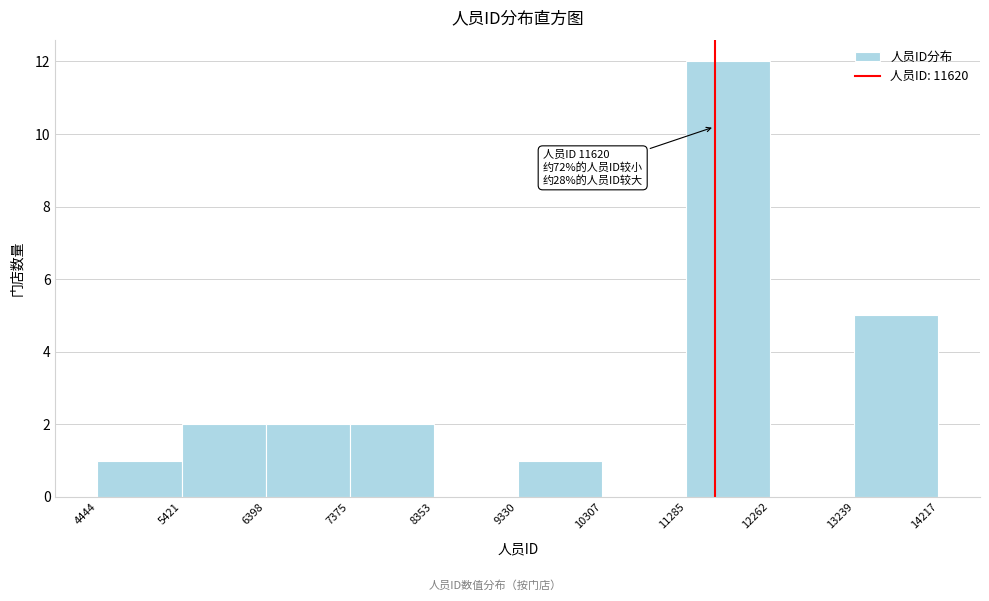

Which range on the x-axis has the tallest bar?

11285 to 12262